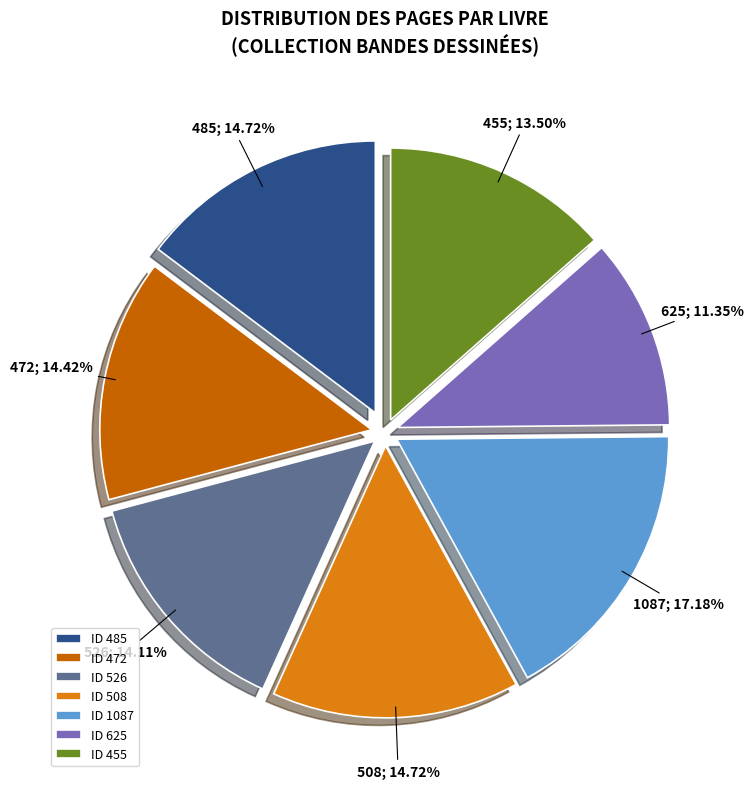

To the nearest percent, what is the average slice percentage?

14%